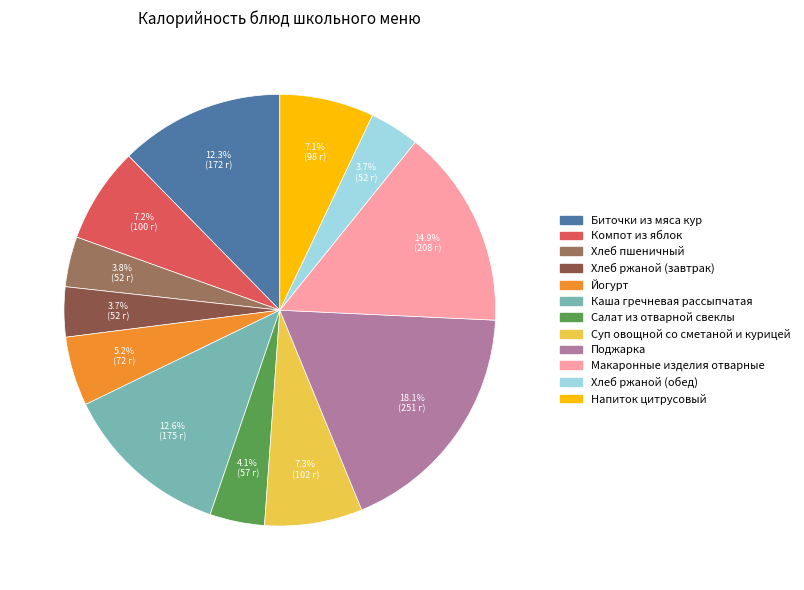

To the nearest percent, what percentage of the pie is Хлеб ржаной (обед)?

4%